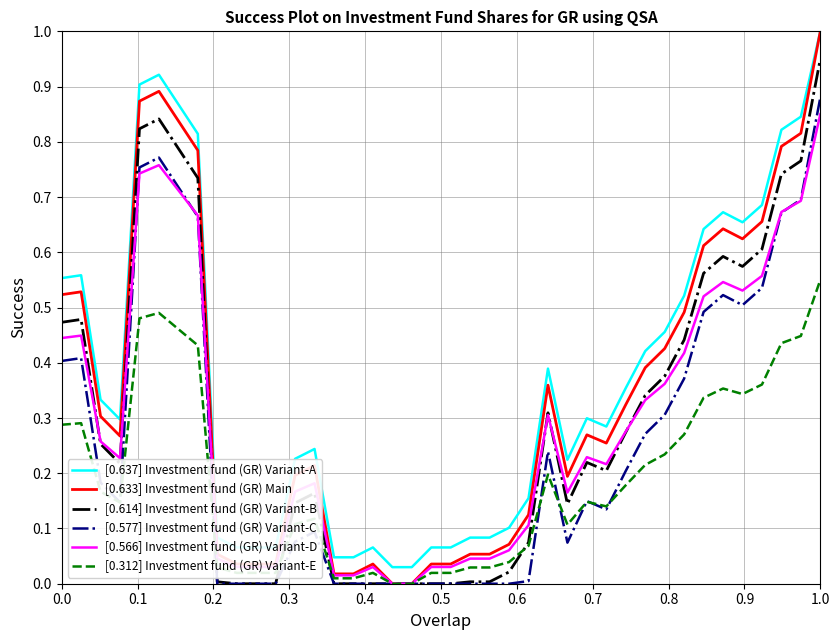

True or false: [0.312] Investment fund (GR) Variant-E and [0.637] Investment fund (GR) Variant-A intersect in this chart.

False